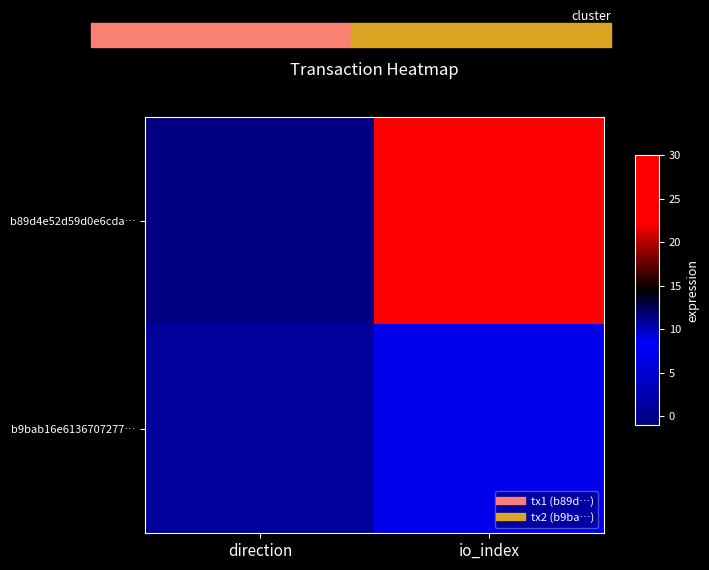

Which series has the widest spread of values?

b89d4e52d59d0e6cda…